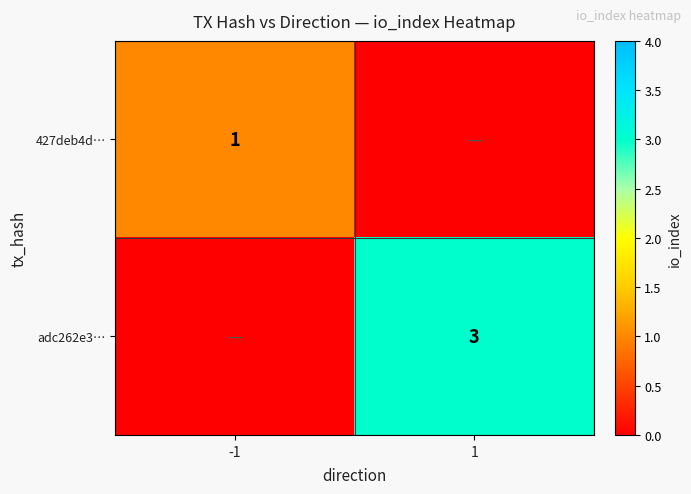

The adc262e3… series shows 5 at 1. True or false?

False